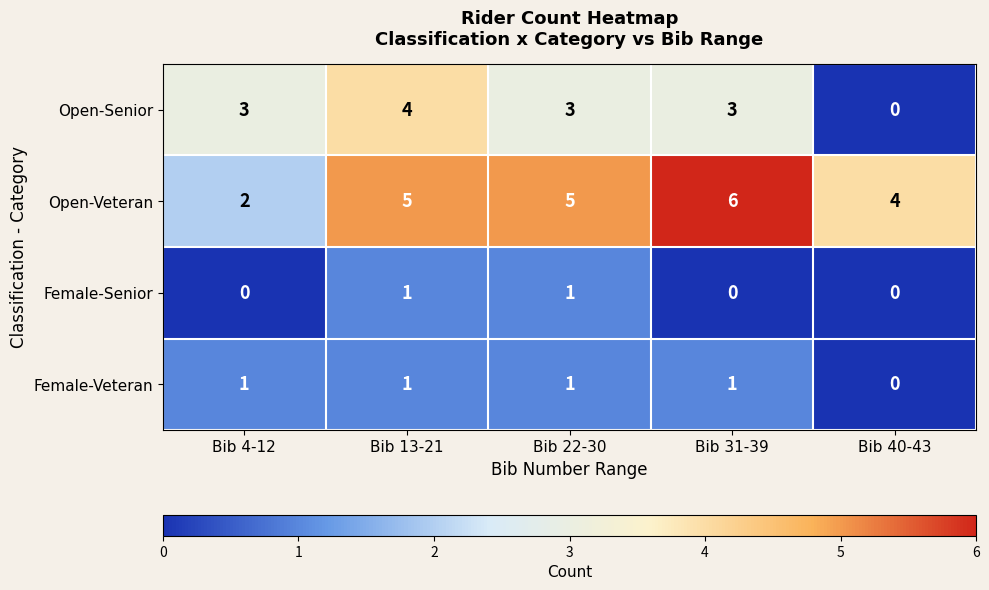

The Female-Veteran series shows 2 at Bib 4-12. True or false?

False